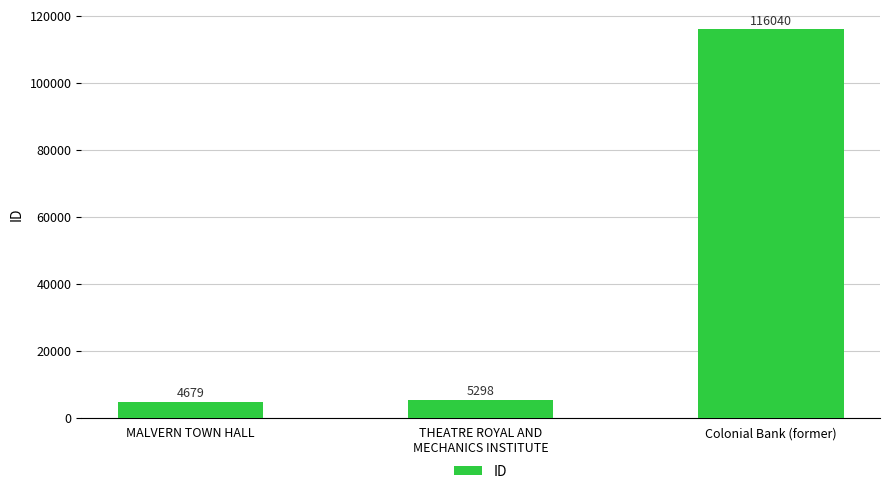

Between MALVERN TOWN HALL and THEATRE ROYAL AND
MECHANICS INSTITUTE, which is larger?

THEATRE ROYAL AND
MECHANICS INSTITUTE